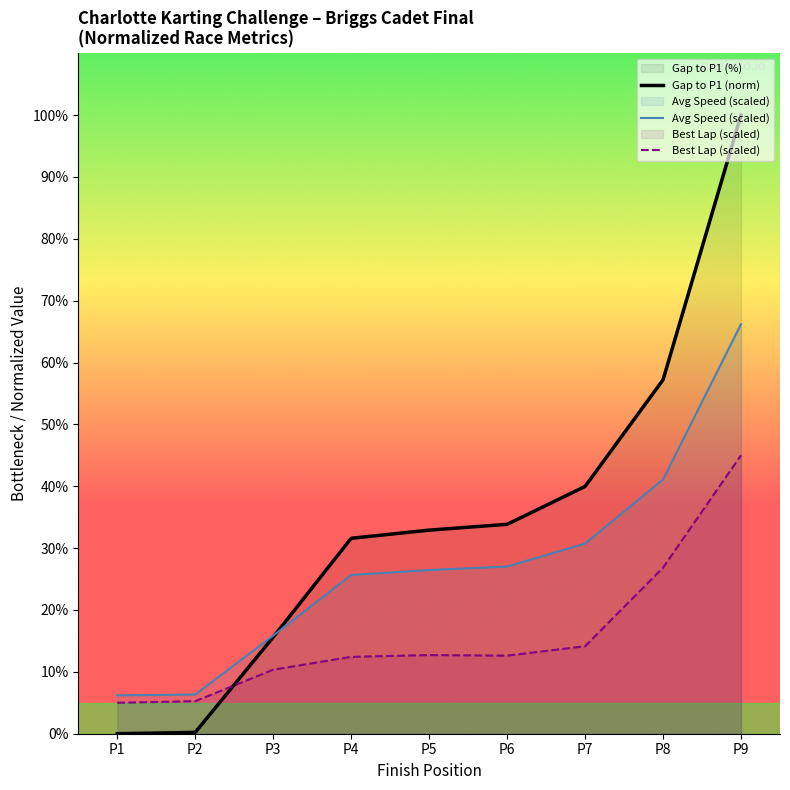

Is it true that Best Lap (scaled) equals 26.8 at P8?

True